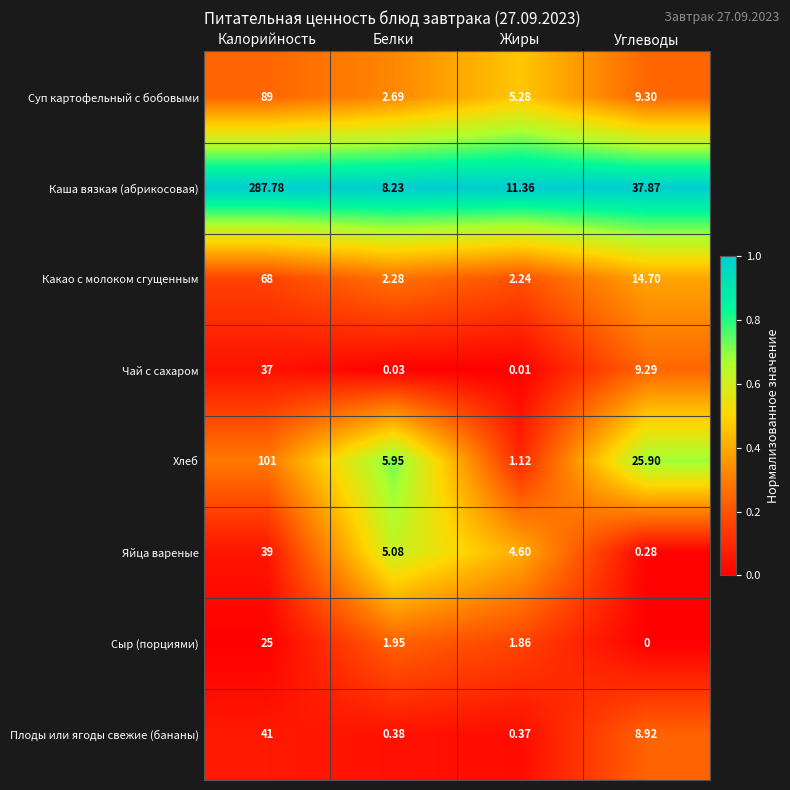

Which category has the highest value across all series?

Калорийность